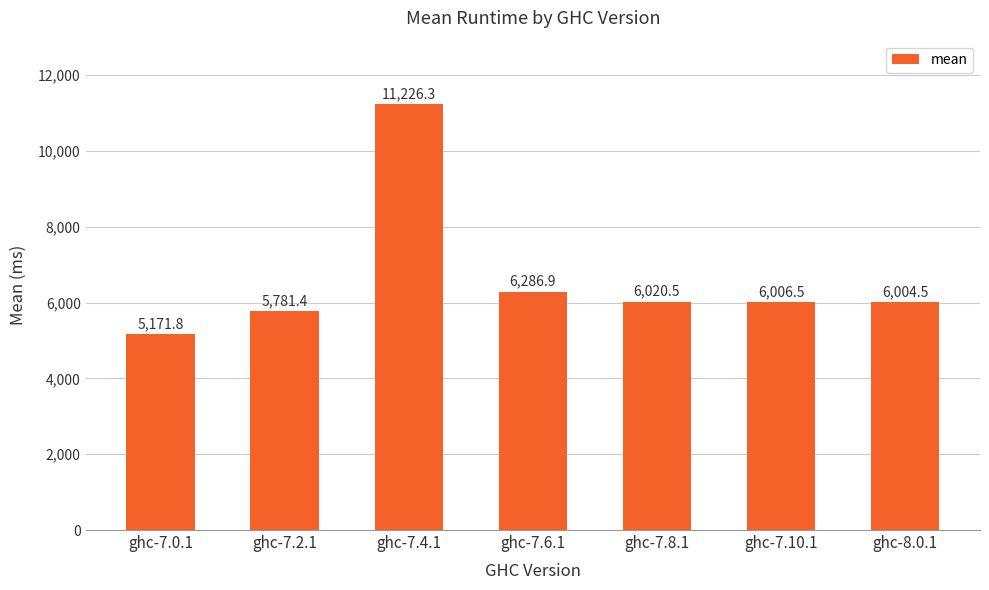

How many distinct data groups are displayed?

1